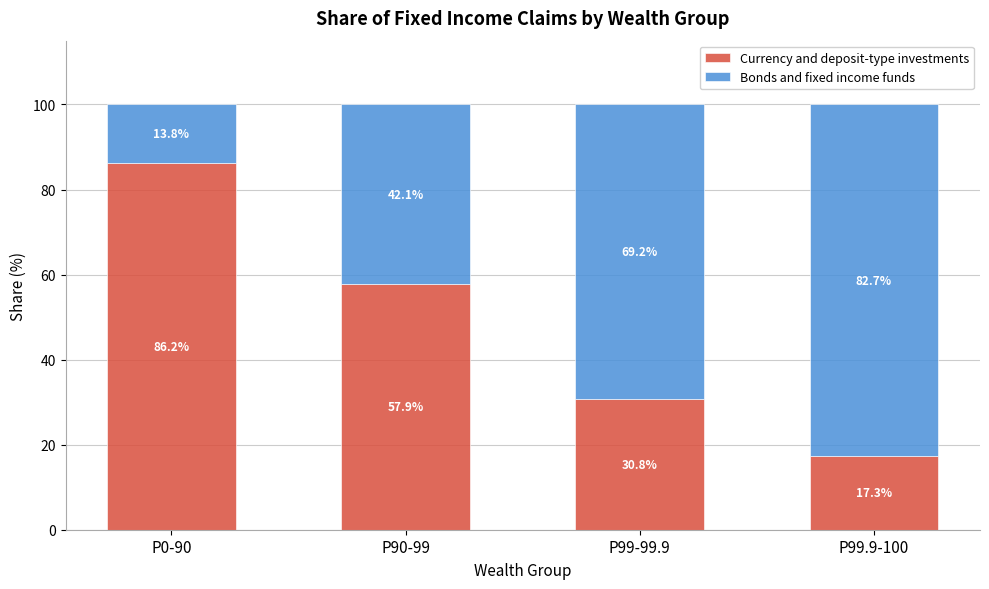

Reading left to right, what are the values for Currency and deposit-type investments?

P0-90=86.2	P90-99=57.9	P99-99.9=30.8	P99.9-100=17.3